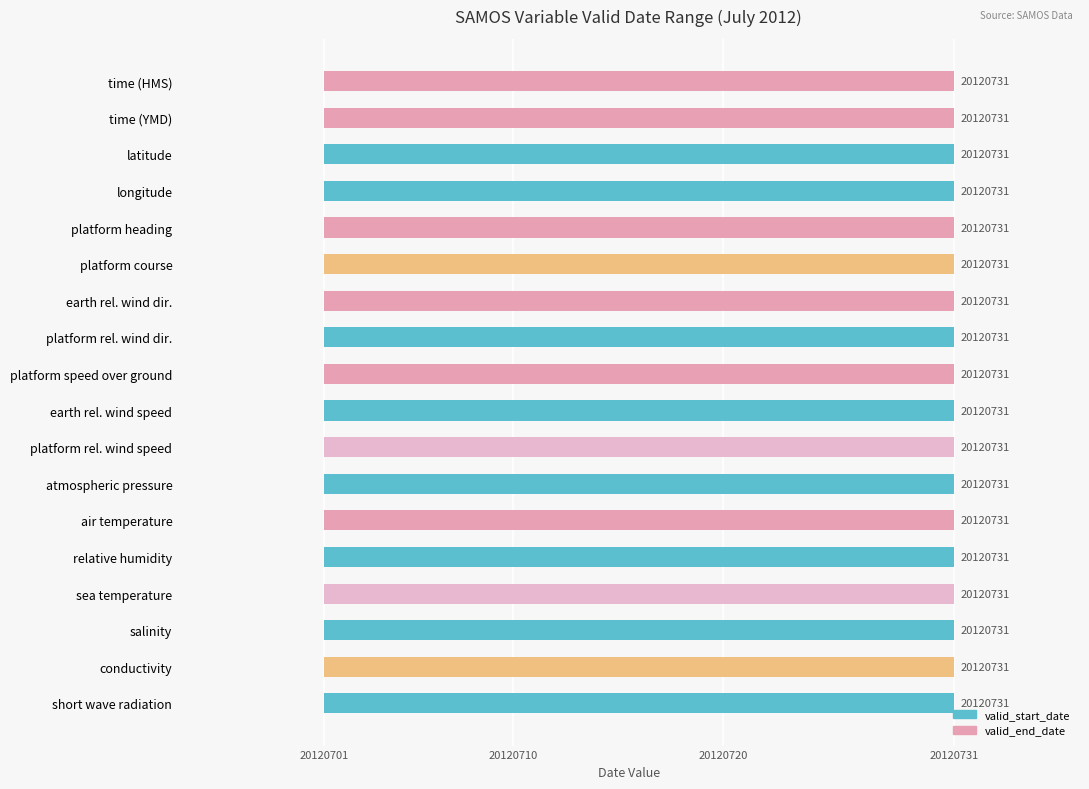

The value of valid_start_date at platform relative wind direction is 29140416. True or false?

False